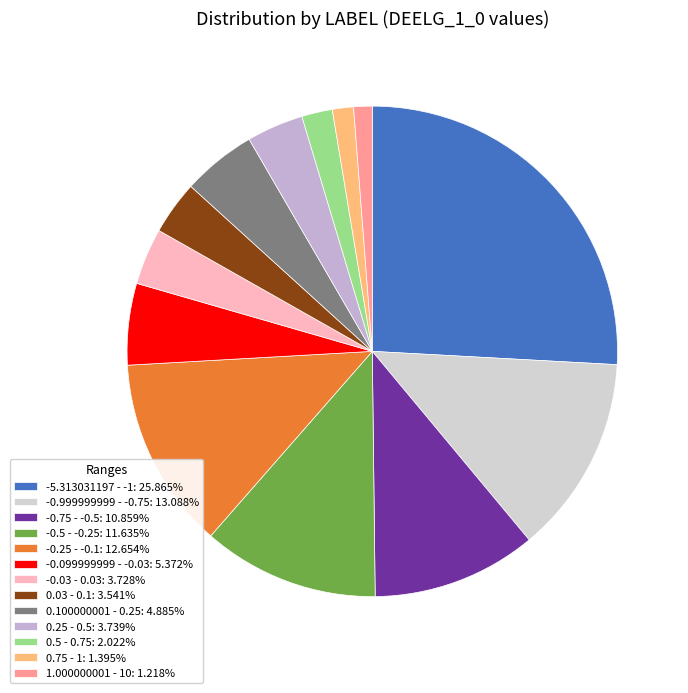

Approximately how many times larger is the value at 0.75 - 1 compared to -0.999999999 - -0.75?

0.1